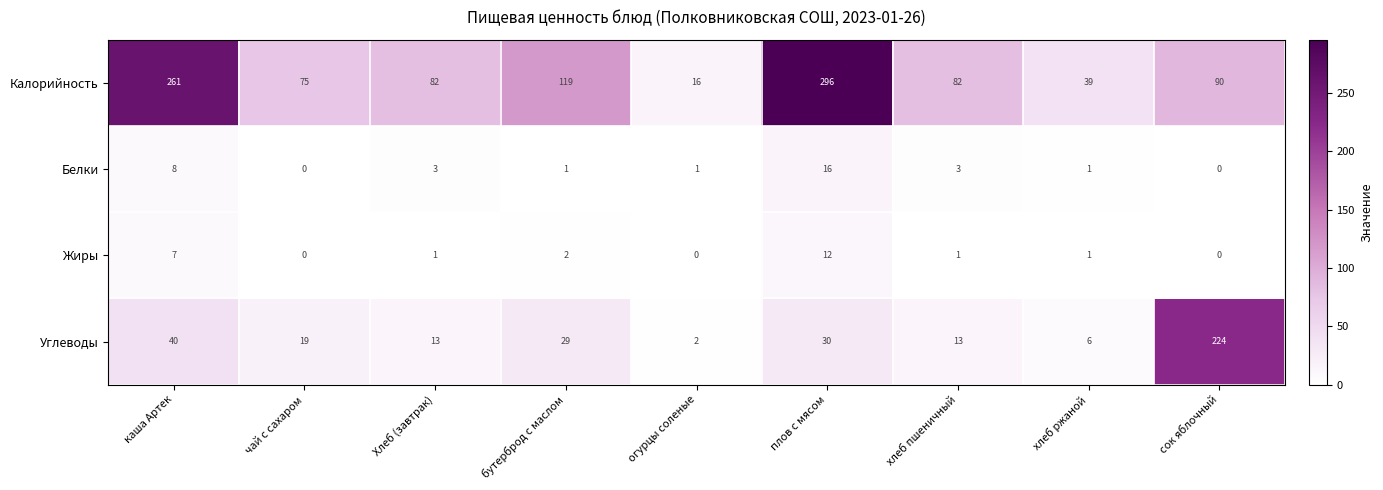

List the series in order of their peak value, lowest first.

Жиры, Белки, Углеводы, Калорийность